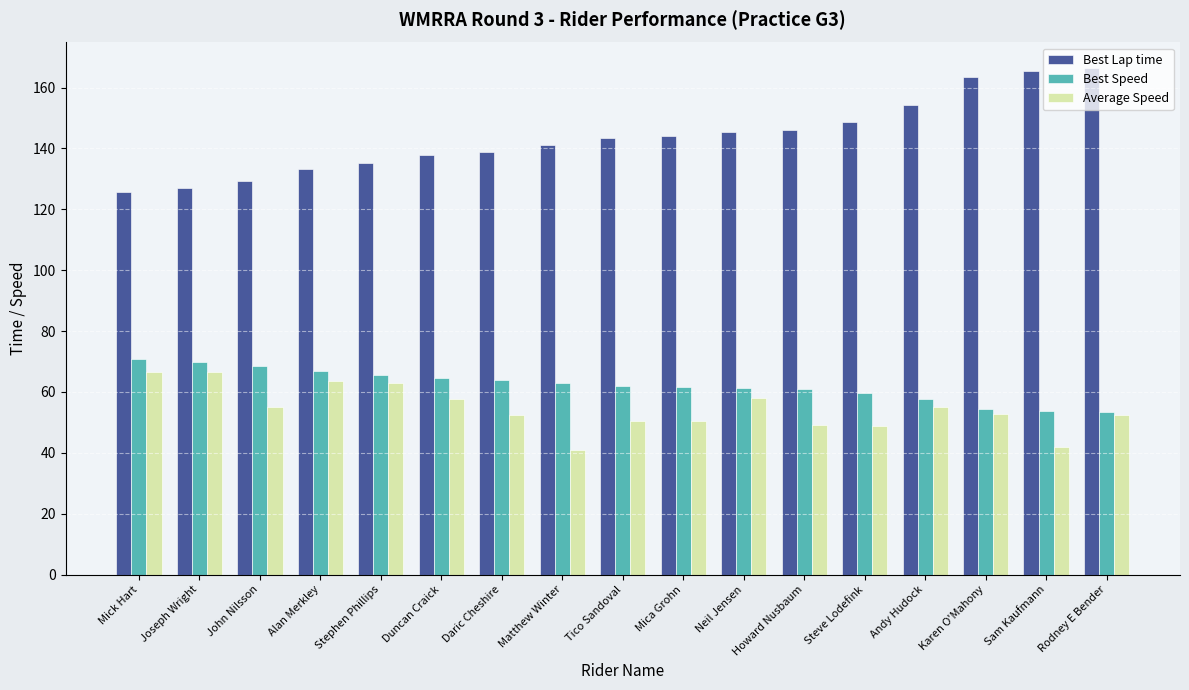

Rank the series by their maximum value, from lowest to highest.

Average Speed, Best Speed, Best Lap time